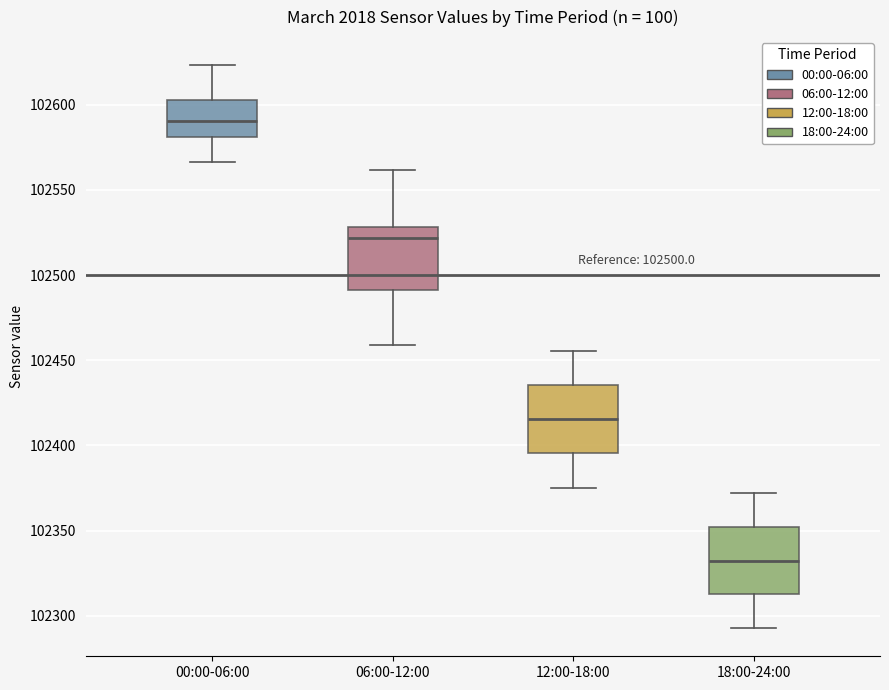

Which box's median line is the lowest?

18:00-24:00